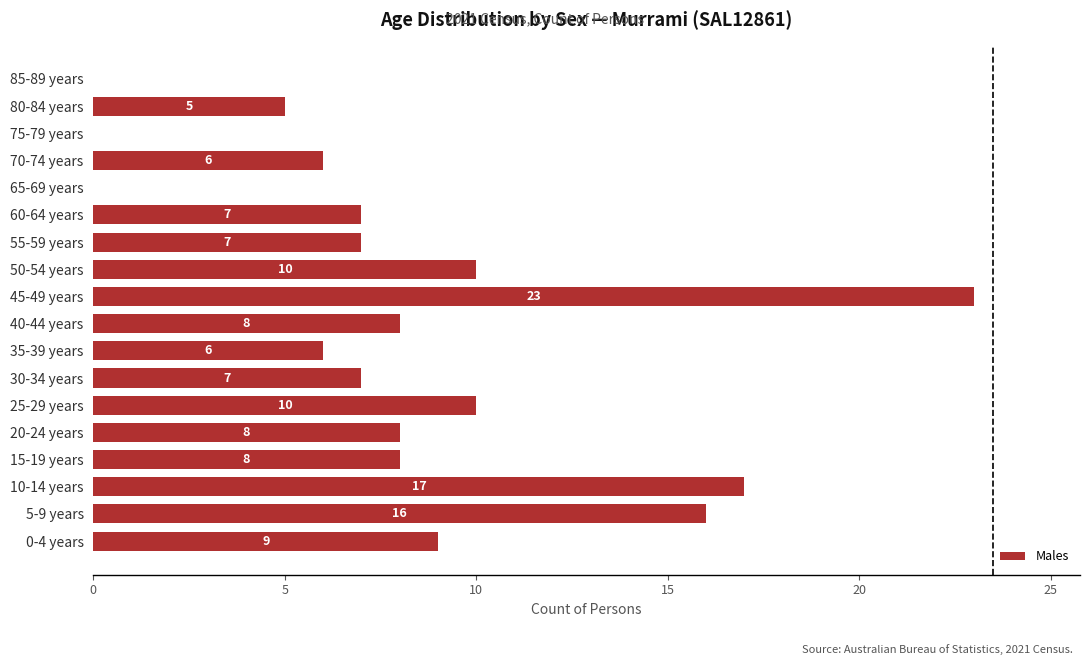

Count the number of data series in this chart.

1